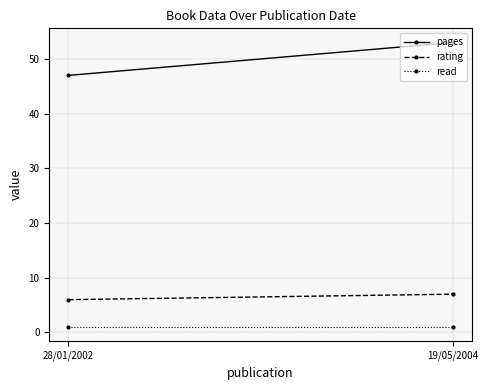

Rank the series by their maximum value, from highest to lowest.

pages, rating, read